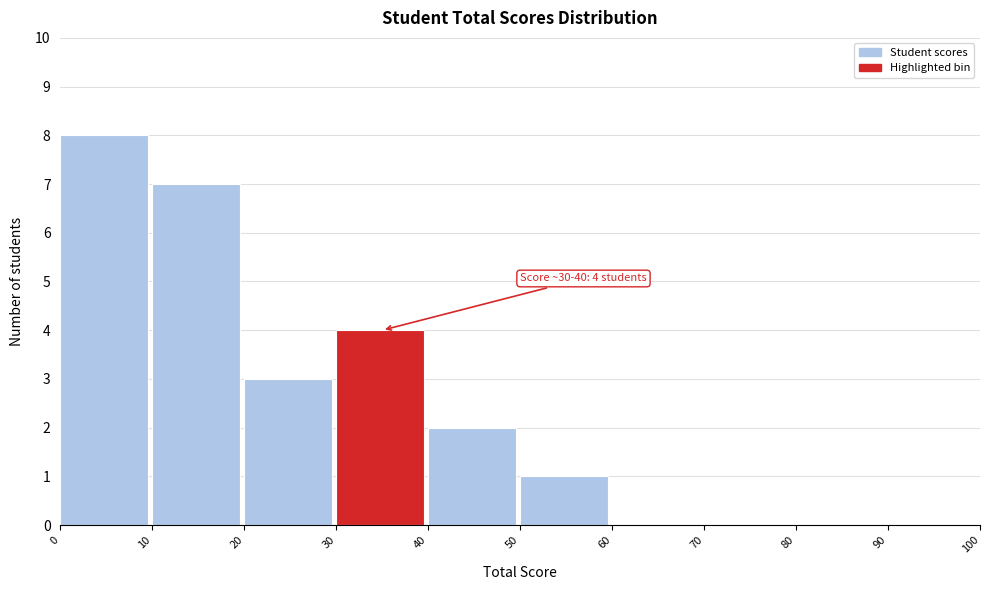

Over which range of the x-axis is the bar tallest?

0 to 10